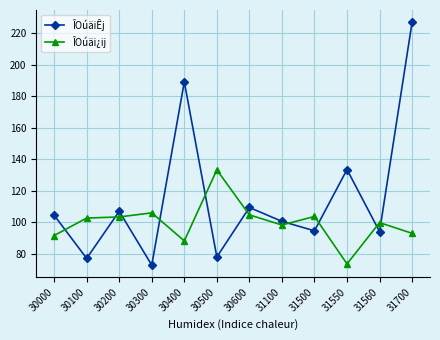

Which category has the highest value across all series?

31700